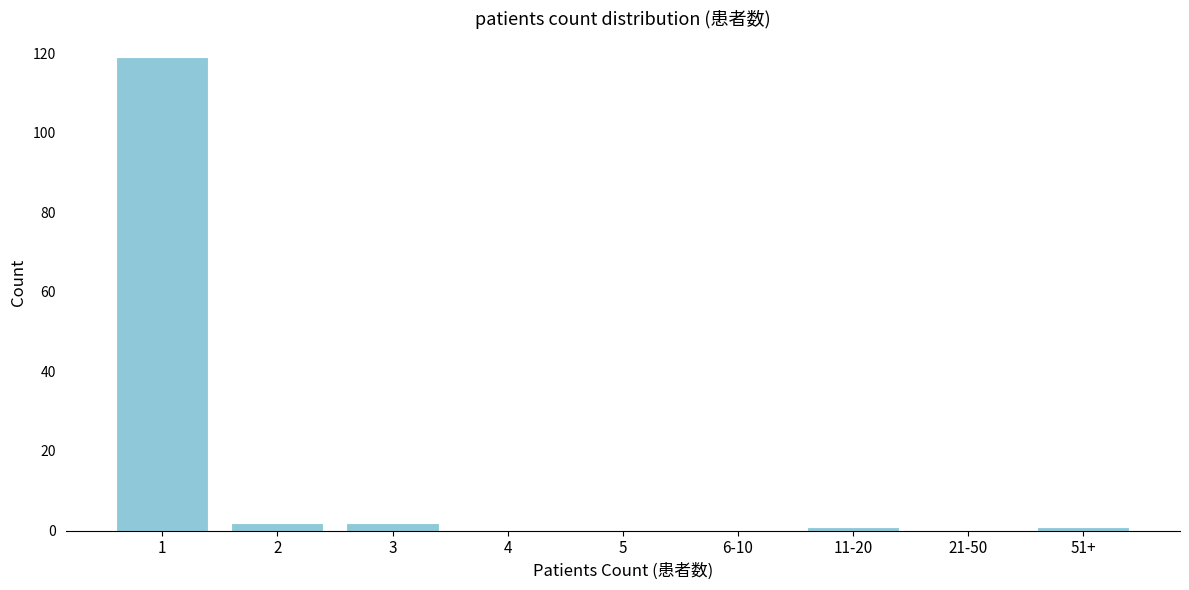

Reading left to right, extract all data points from this chart.

1=119	2=2	3=2	4=0	5=0	6-10=0	11-20=1	21-50=0	51+=1